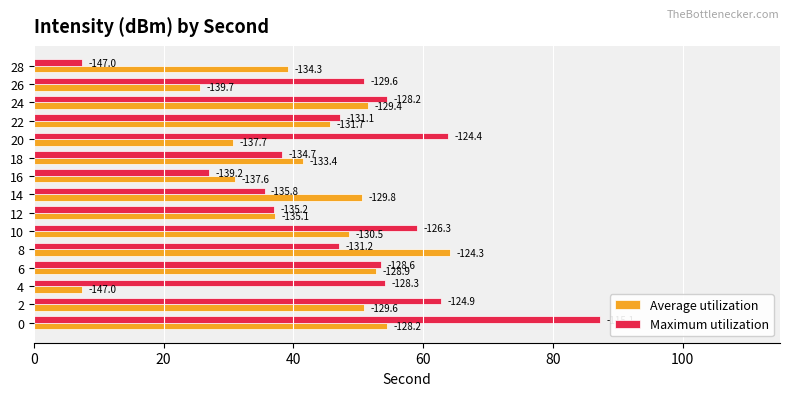

What are all the series names shown in the legend?

Average utilization, Maximum utilization